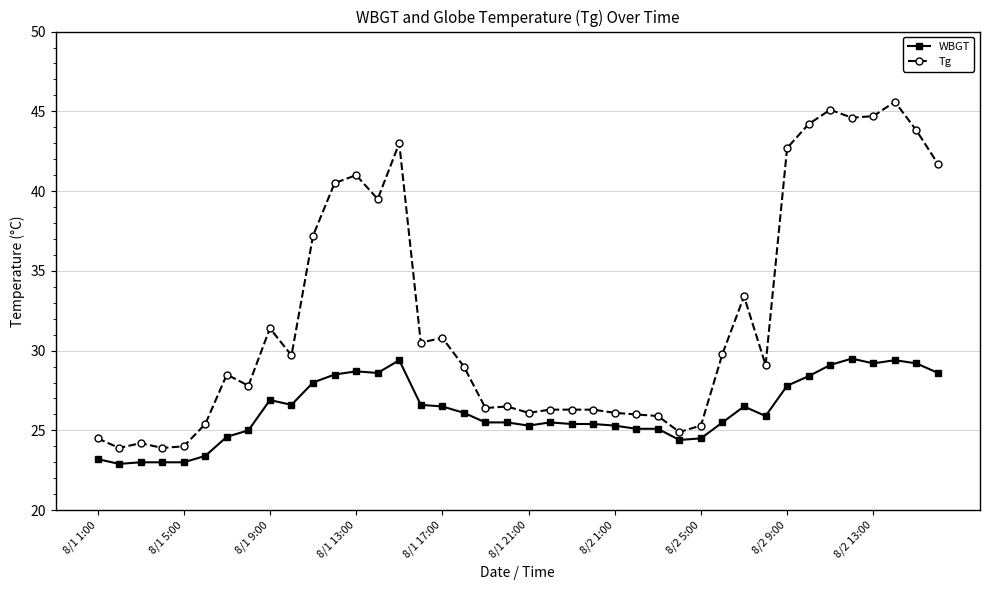

What is the smallest value displayed?

22.9